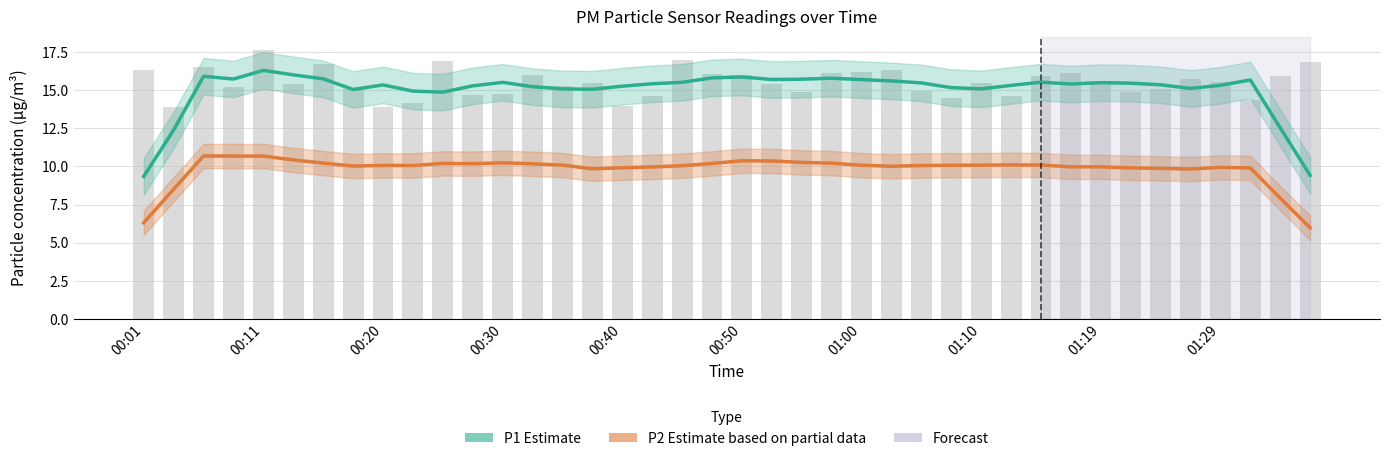

Is the value of P2 Estimate at 16 greater than the value of P1 Estimate at 35?

No